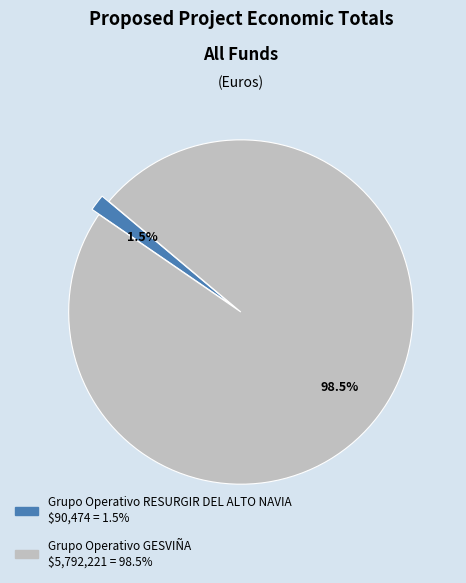

What is the majority slice?

Grupo Operativo GESVIÑA